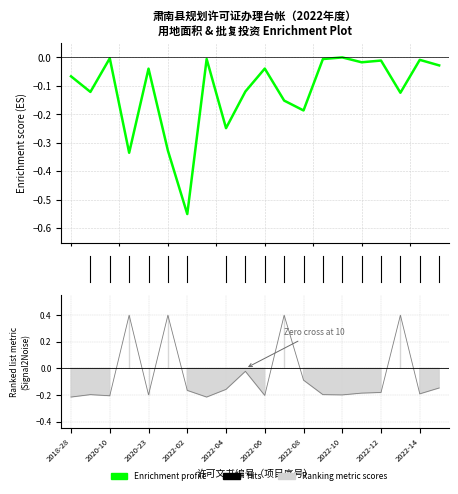

What is the total value across all series at 2022-15?

-0.2